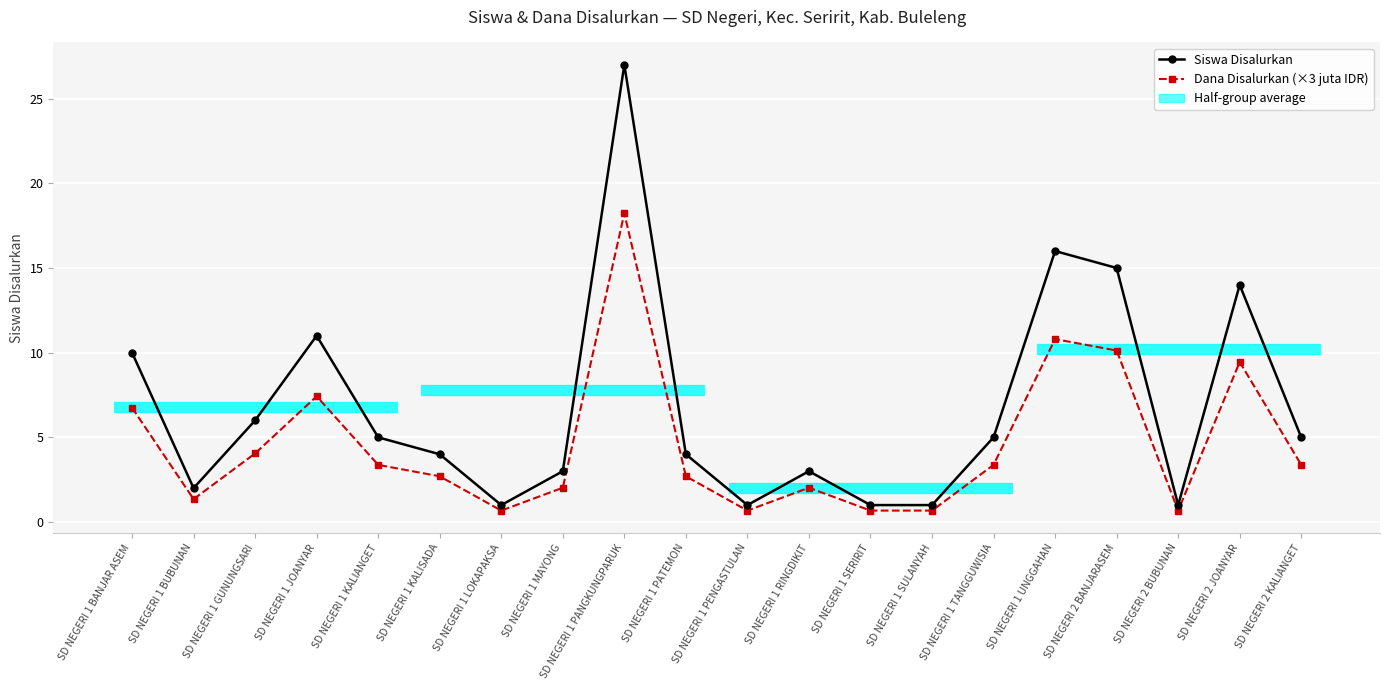

True or false: Dana Disalurkan (×3 juta IDR) and Siswa Disalurkan cross at least once.

False